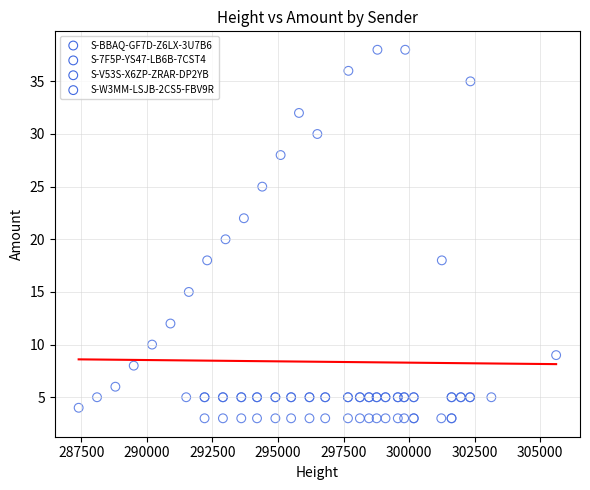

Which series contains the highest Y value?

S-W3MM-LSJB-2CS5-FBV9R